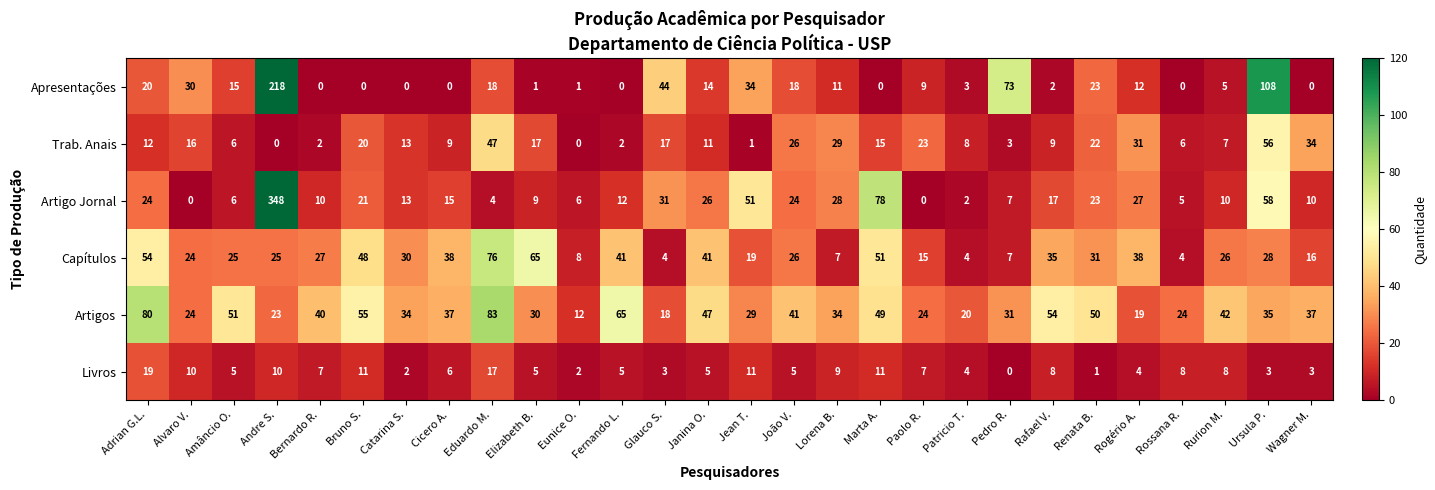

What is the minimum value for Capítulos?

4